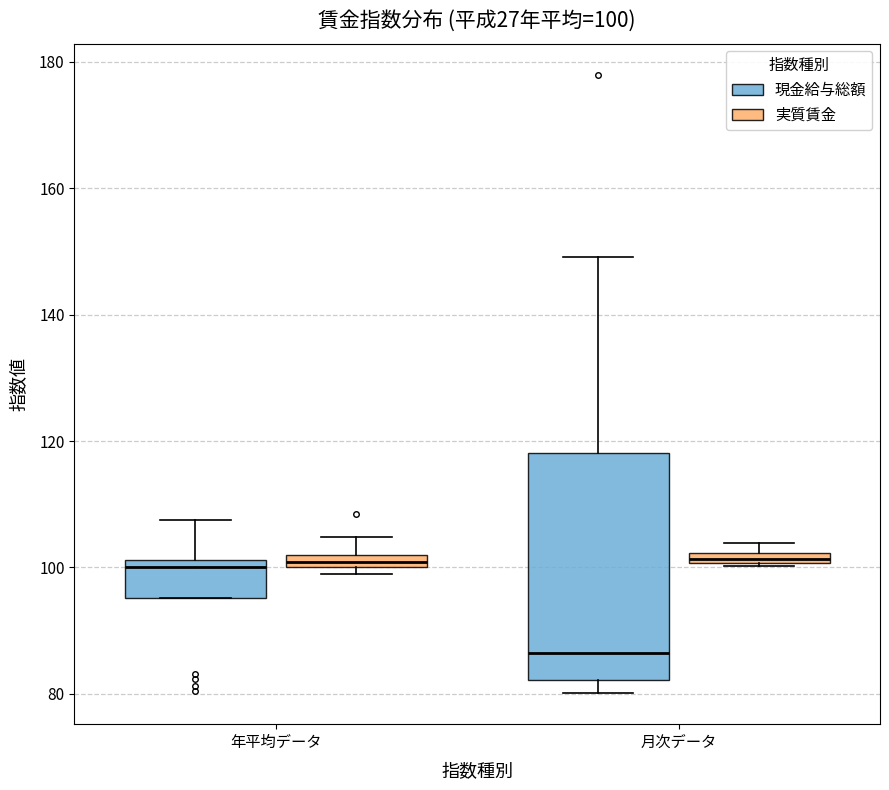

Comparing the boxes themselves (not the whiskers), which one is the tallest?

月次データ (現金給与総額)